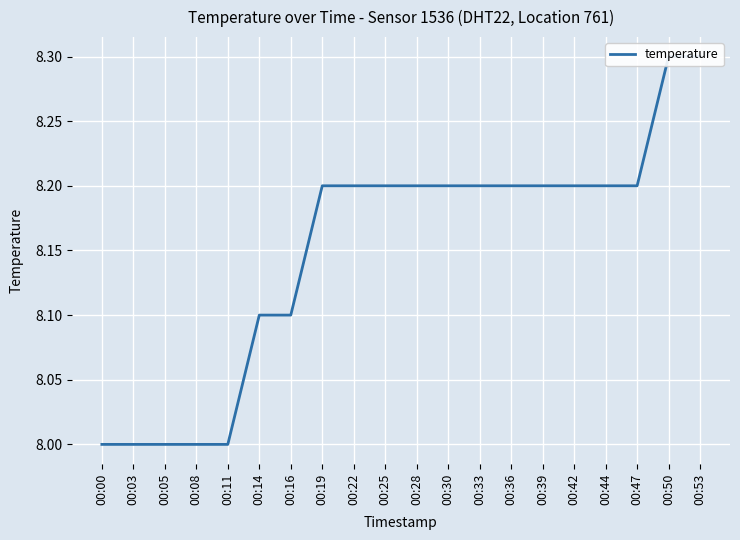

Which category has the lowest value across all series?

00:00